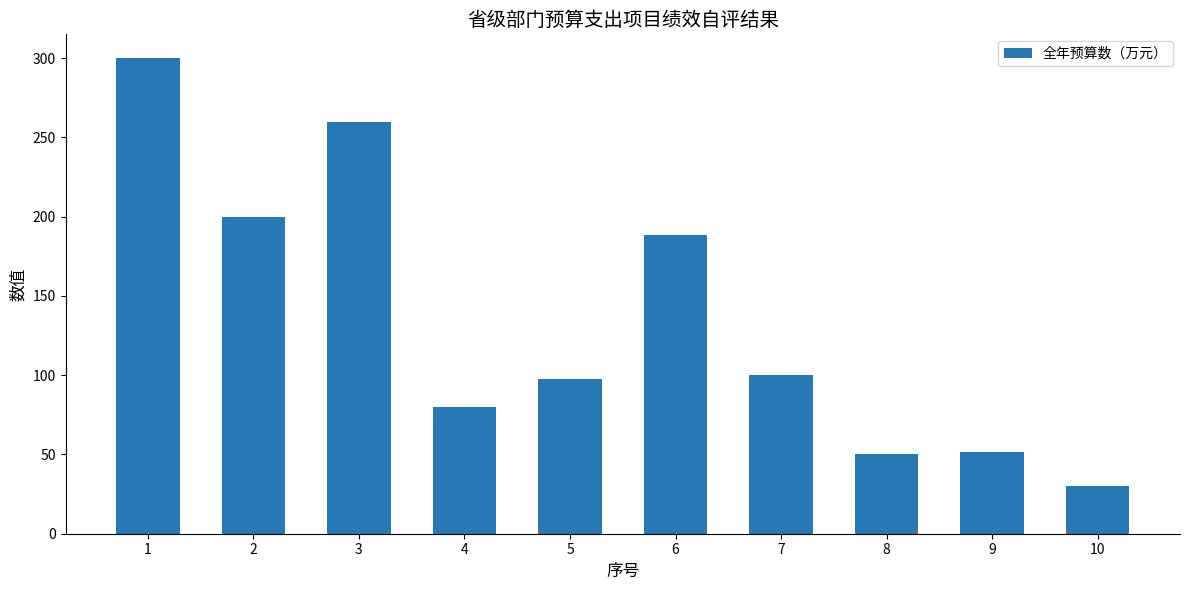

What is the ratio of the value at 9 to the value at 6?

0.3